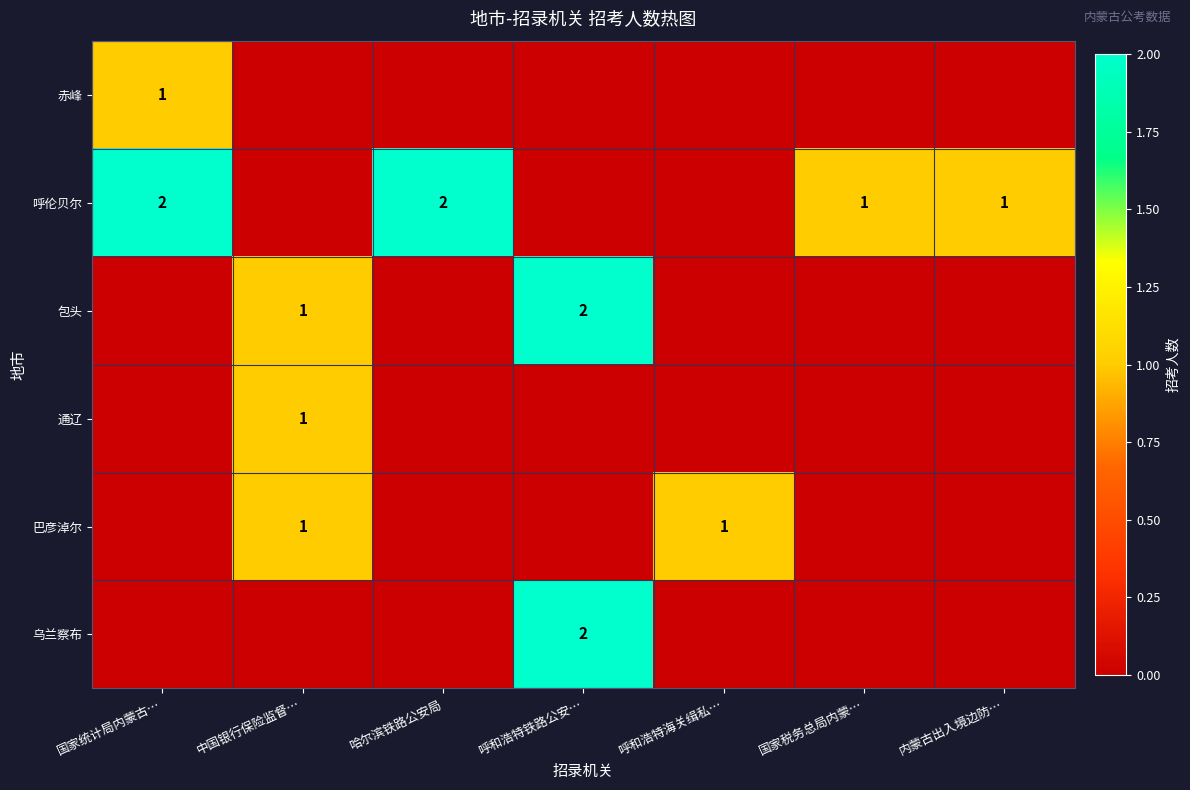

Between 呼和浩特海关缉私… and 国家统计局内蒙古…, which is larger?

国家统计局内蒙古…